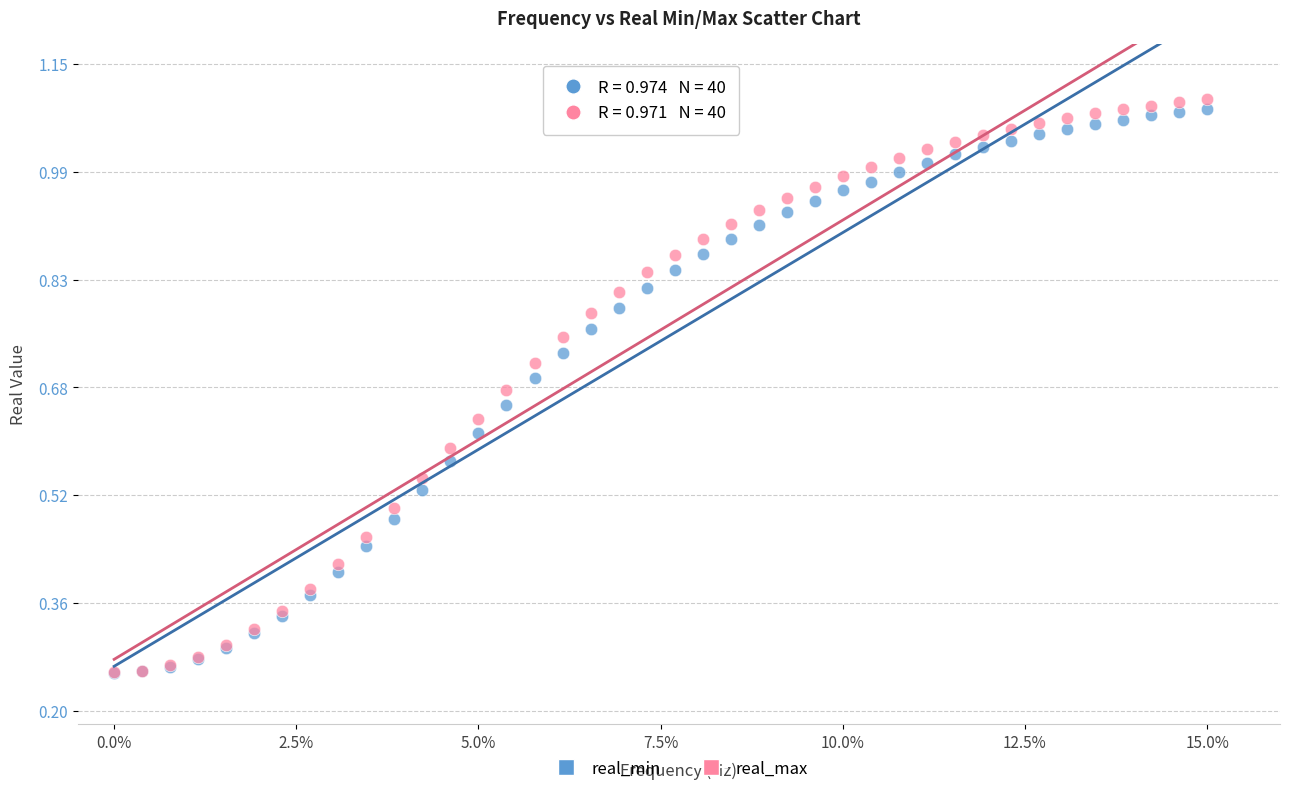

What are all the series names shown in the legend?

real_min, real_max